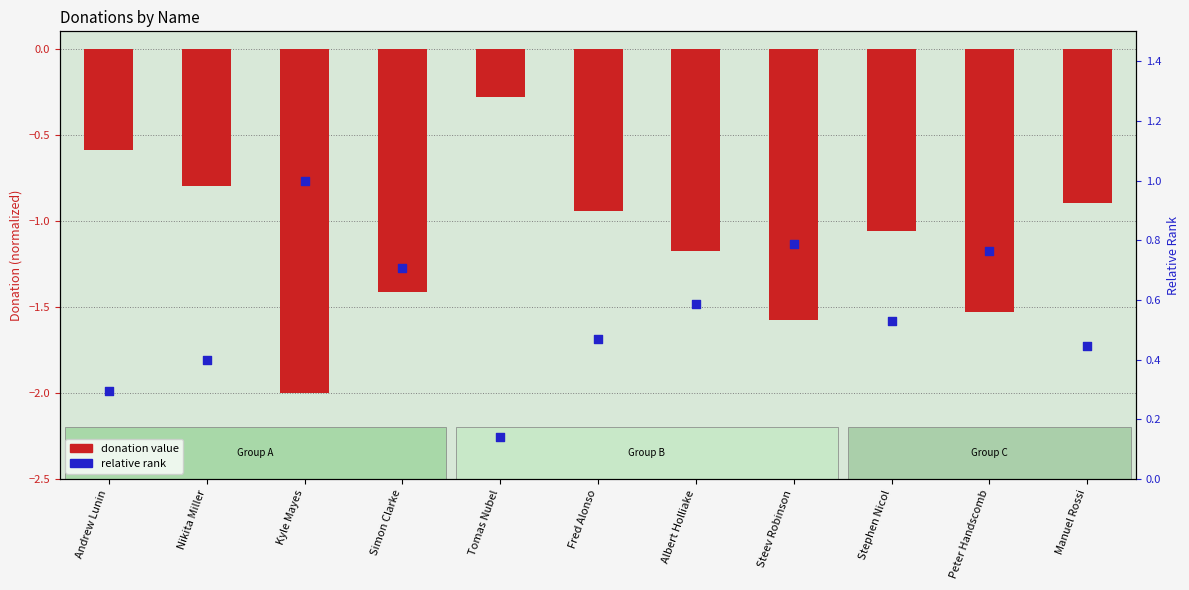

At which category is the sum across all series the highest?

Tomas Nubel